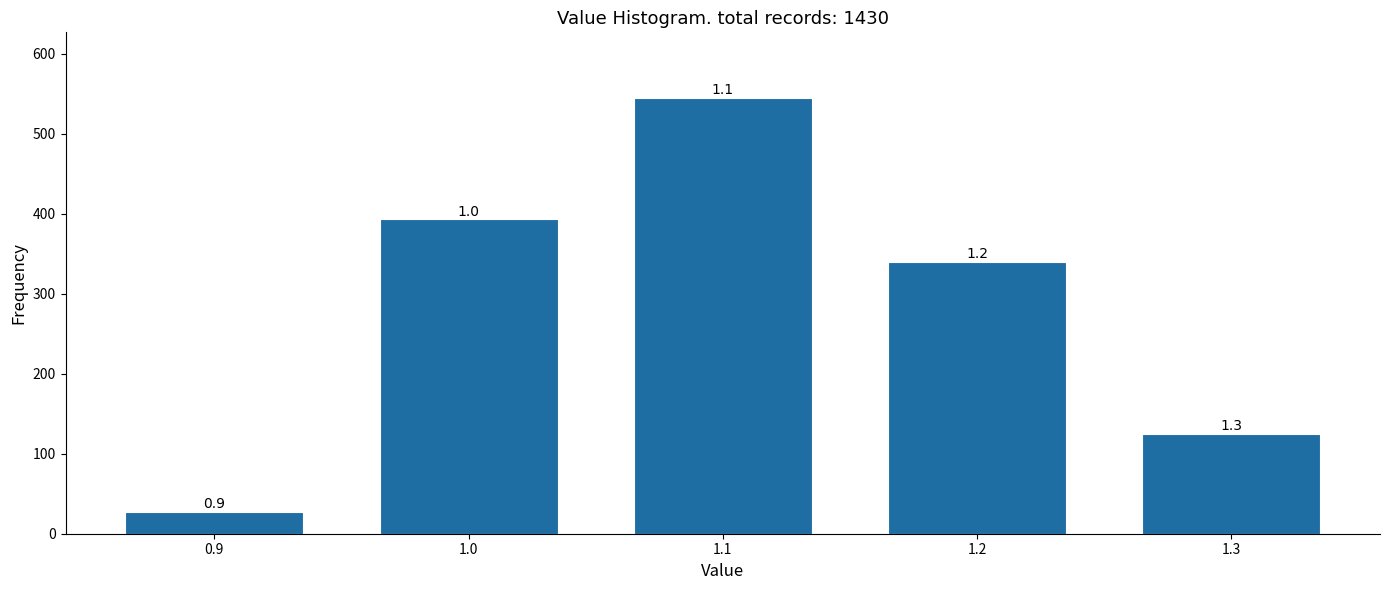

Does the chart contain any negative values?

No